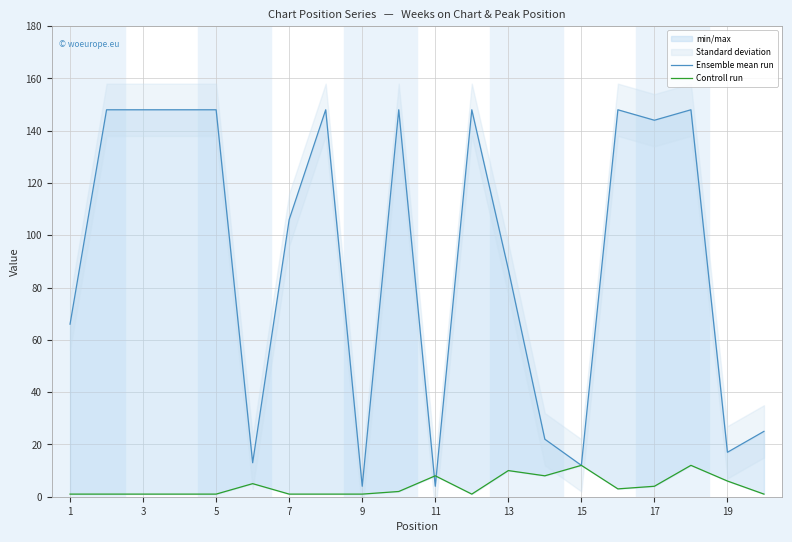

Reading right to left, what are all the values shown in this chart?

Ensemble mean run: 25	17	148	144	148	12	22	87	148	4	148	4	148	106	13	148	148	148	148	66
Controll run: 1	6	12	4	3	12	8	10	1	8	2	1	1	1	5	1	1	1	1	1